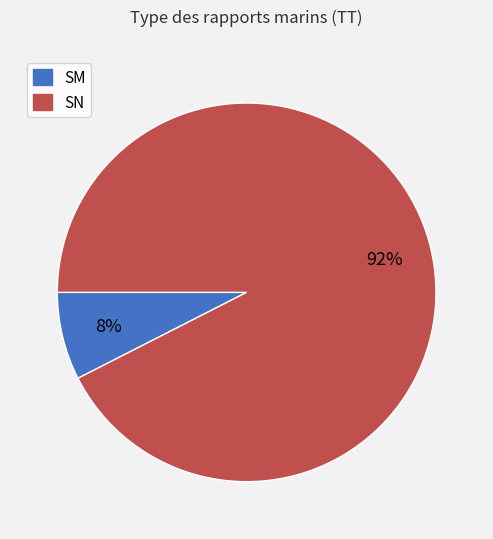

Is it true that SN is 86% of the pie?

False